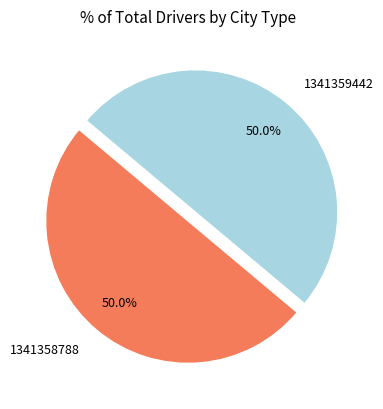

To the nearest percent, what portion does 1341359442 represent?

50%